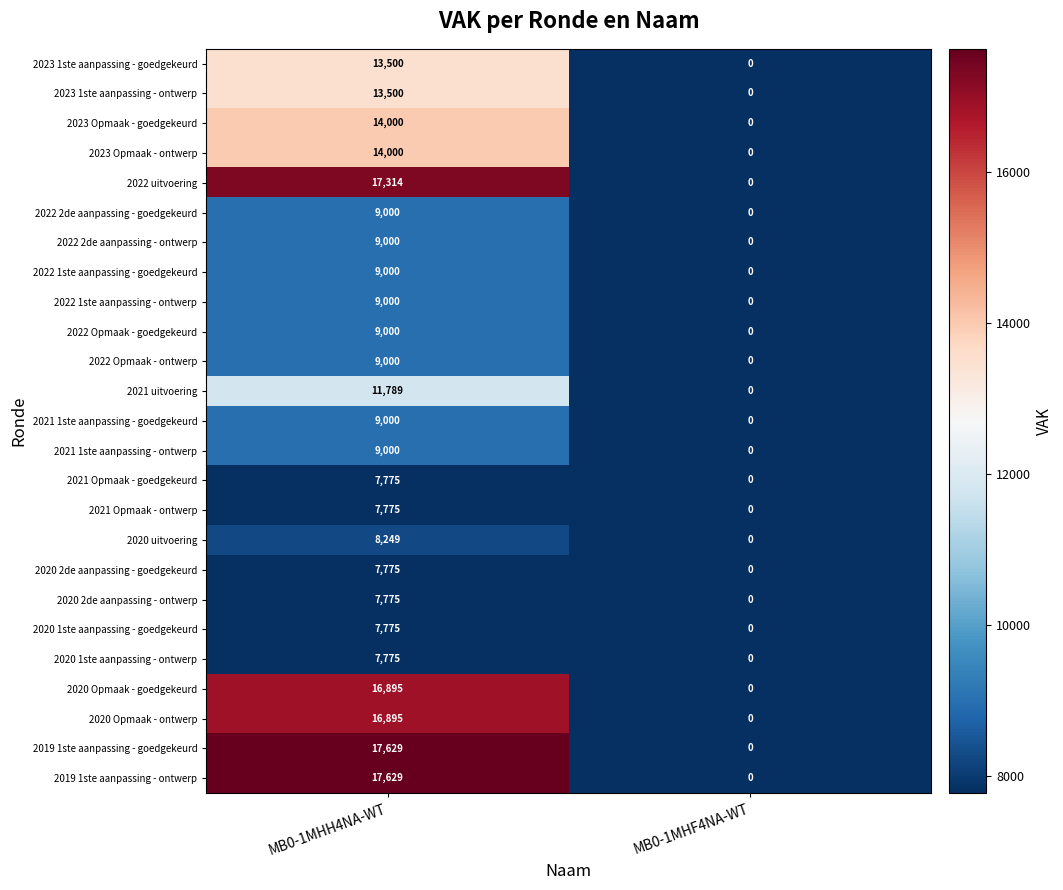

What is the spread (max minus min) of values at MB0-1MHH4NA-WT?

9854